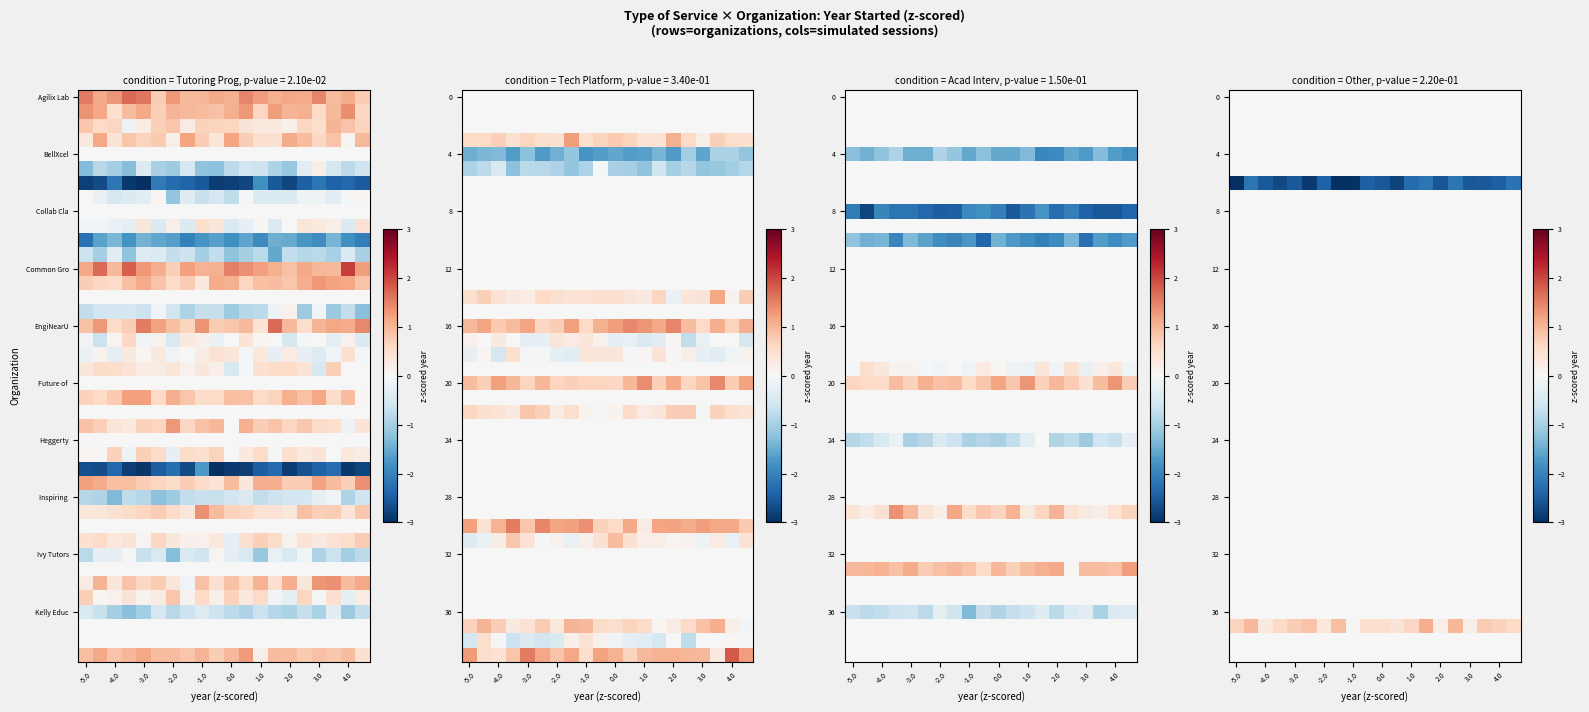

At which category is the sum across all series the highest?

13